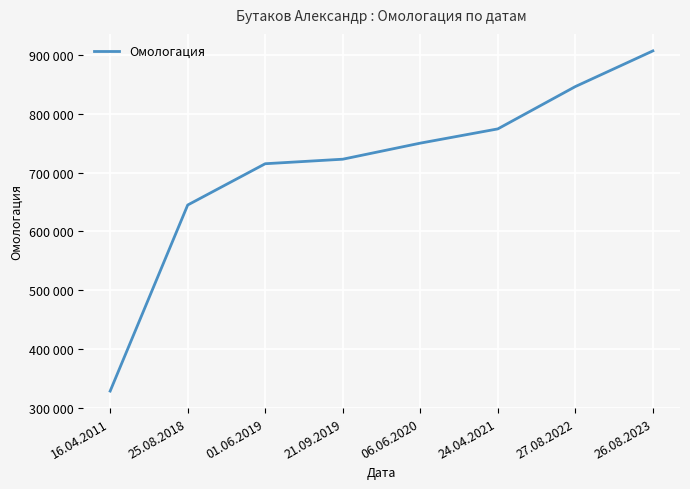

Does the chart have visible grid lines?

Yes